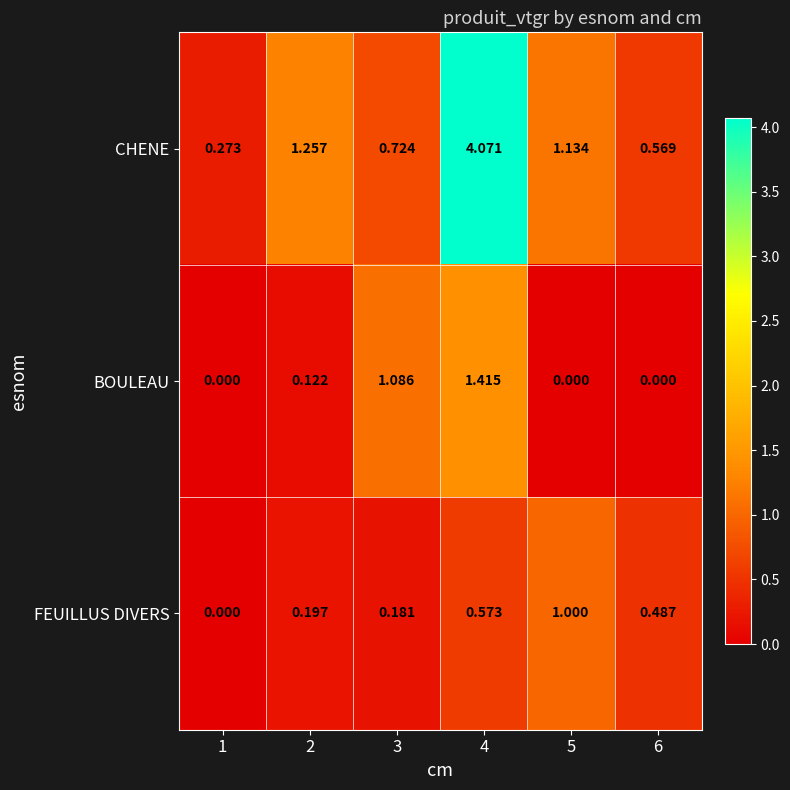

How many series are shown in this chart?

3